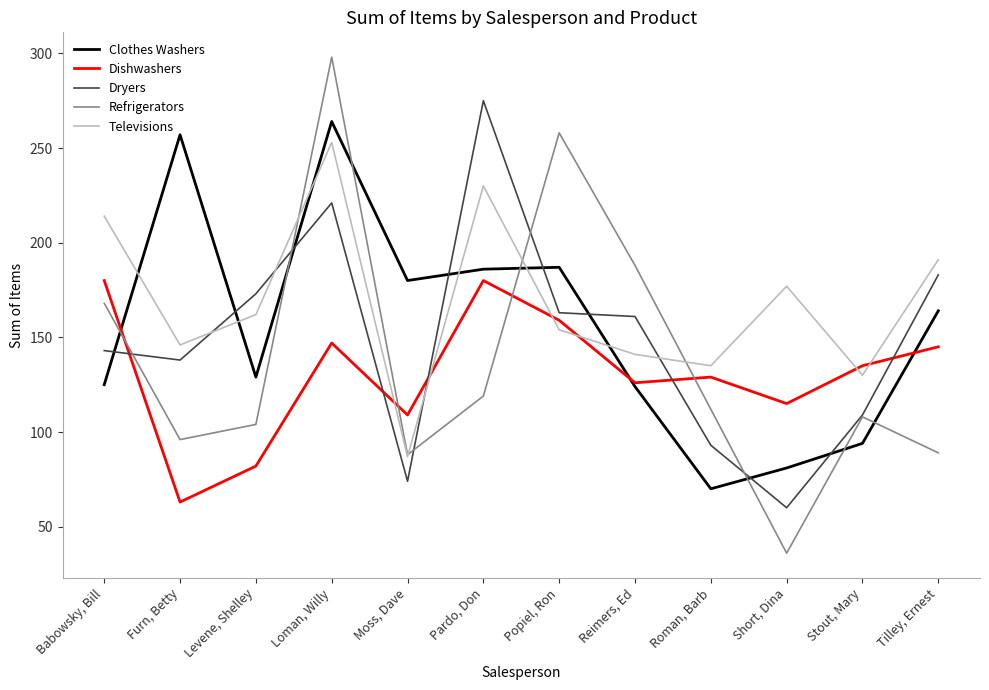

The Clothes Washers series shows 129 at Levene, Shelley. True or false?

True